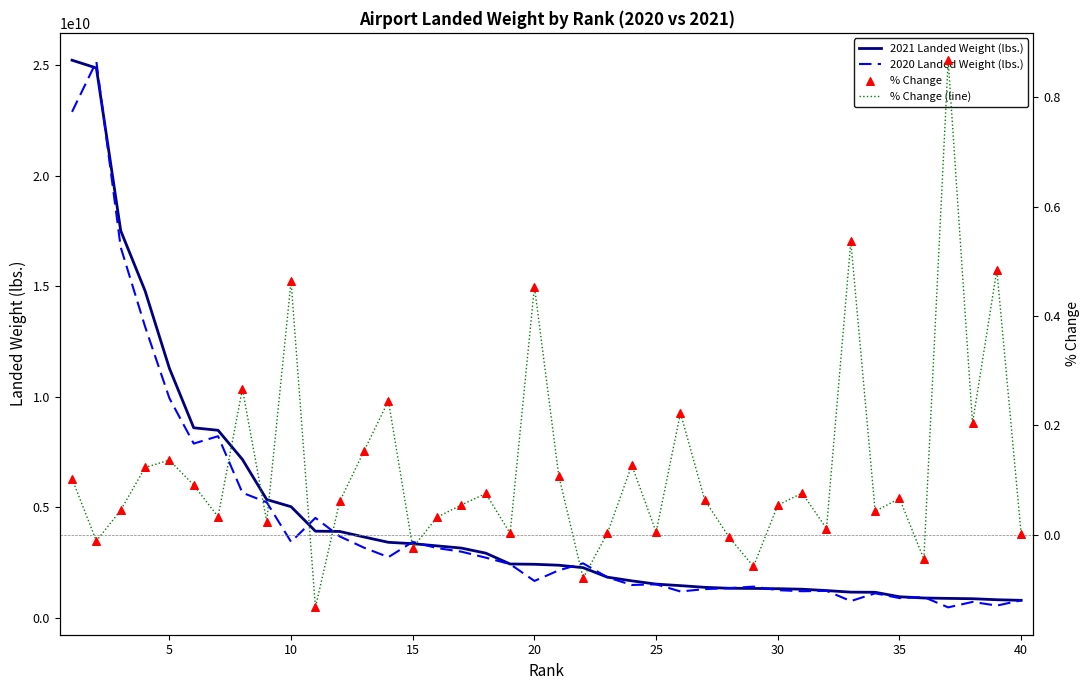

Which series has the largest total across all categories?

2021 Landed Weight (lbs.)